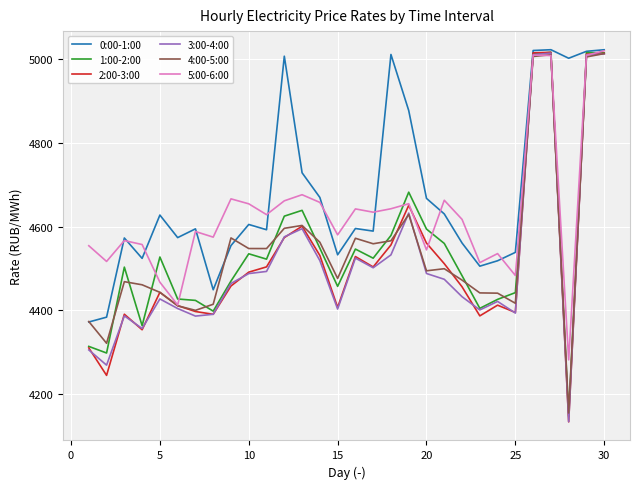

Does the chart display data point markers on the line(s)?

No